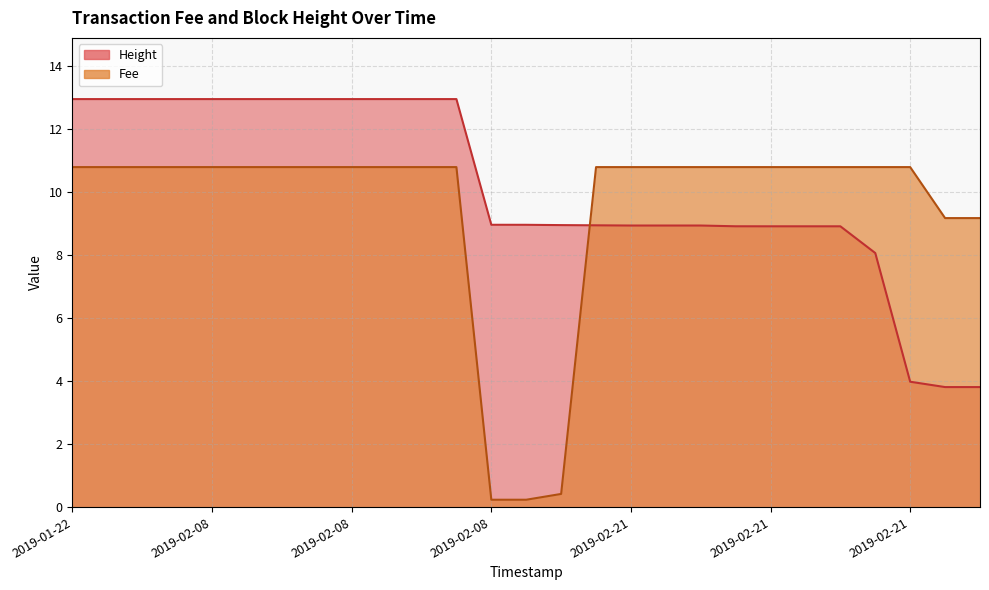

True or false: Height and Fee intersect in this chart.

True